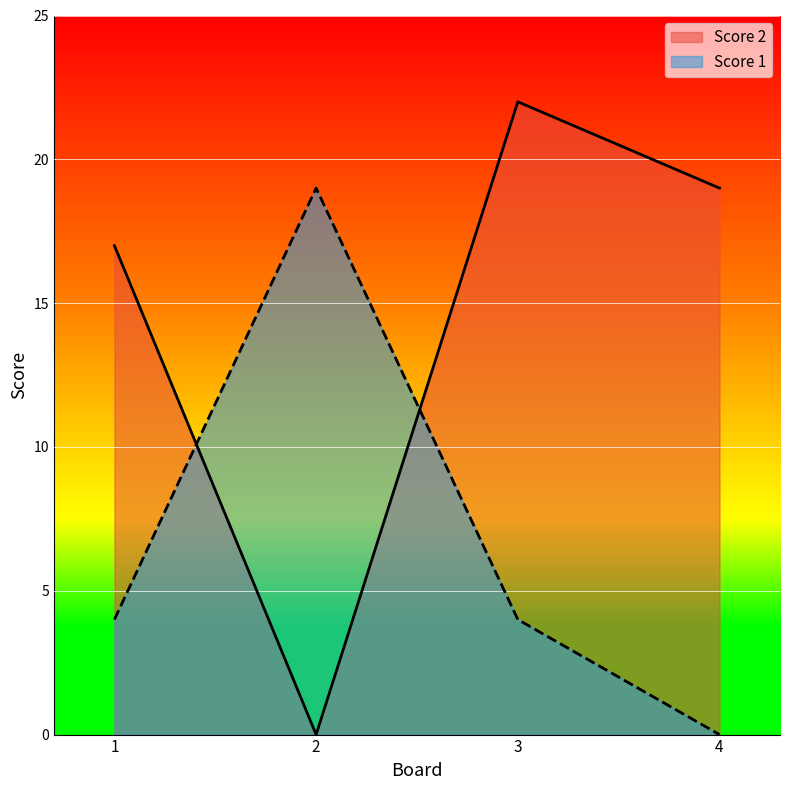

At which label does Score 1 first exceed 4?

2